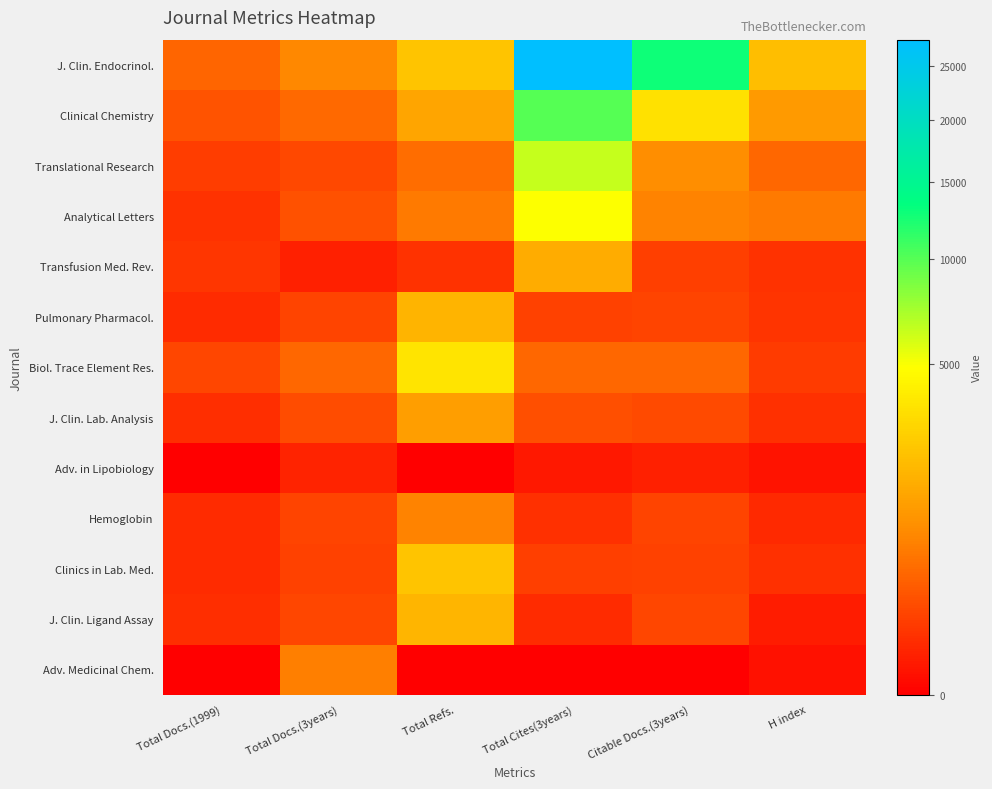

Reading left to right, extract all data points from this chart.

J. Clin. Endocrinol.: Total Docs.(1999)=391	Total Docs.(3years)=826	Total Refs.=2379	Total Cites(3years)=27699	Citable Docs.(3years)=12837	H index=2163
Clinical Chemistry: Total Docs.(1999)=242	Total Docs.(3years)=427	Total Refs.=1455	Total Cites(3years)=9960	Citable Docs.(3years)=3443	H index=1180
Translational Research: Total Docs.(1999)=116	Total Docs.(3years)=173	Total Refs.=481	Total Cites(3years)=6348	Citable Docs.(3years)=907	H index=402
Analytical Letters: Total Docs.(1999)=68	Total Docs.(3years)=227	Total Refs.=632	Total Cites(3years)=4992	Citable Docs.(3years)=763	H index=631
Transfusion Med. Rev.: Total Docs.(1999)=85	Total Docs.(3years)=27	Total Refs.=73	Total Cites(3years)=1609	Citable Docs.(3years)=124	H index=71
Pulmonary Pharmacol.: Total Docs.(1999)=52	Total Docs.(3years)=147	Total Refs.=1863	Total Cites(3years)=139	Citable Docs.(3years)=142	H index=81
Biol. Trace Element Res.: Total Docs.(1999)=163	Total Docs.(3years)=420	Total Refs.=3588	Total Cites(3years)=412	Citable Docs.(3years)=419	H index=102
J. Clin. Lab. Analysis: Total Docs.(1999)=54	Total Docs.(3years)=192	Total Refs.=1284	Total Cites(3years)=209	Citable Docs.(3years)=189	H index=60
Adv. in Lipobiology: Total Docs.(1999)=0	Total Docs.(3years)=29	Total Refs.=0	Total Cites(3years)=12	Citable Docs.(3years)=27	H index=7
Hemoglobin: Total Docs.(1999)=50	Total Docs.(3years)=148	Total Refs.=762	Total Cites(3years)=62	Citable Docs.(3years)=144	H index=44
Clinics in Lab. Med.: Total Docs.(1999)=49	Total Docs.(3years)=141	Total Refs.=2360	Total Cites(3years)=125	Citable Docs.(3years)=139	H index=65
J. Clin. Ligand Assay: Total Docs.(1999)=58	Total Docs.(3years)=158	Total Refs.=1872	Total Cites(3years)=52	Citable Docs.(3years)=154	H index=17
Adv. Medicinal Chem.: Total Docs.(1999)=0	Total Docs.(3years)=700	Total Refs.=0	Total Cites(3years)=0	Citable Docs.(3years)=0	H index=6